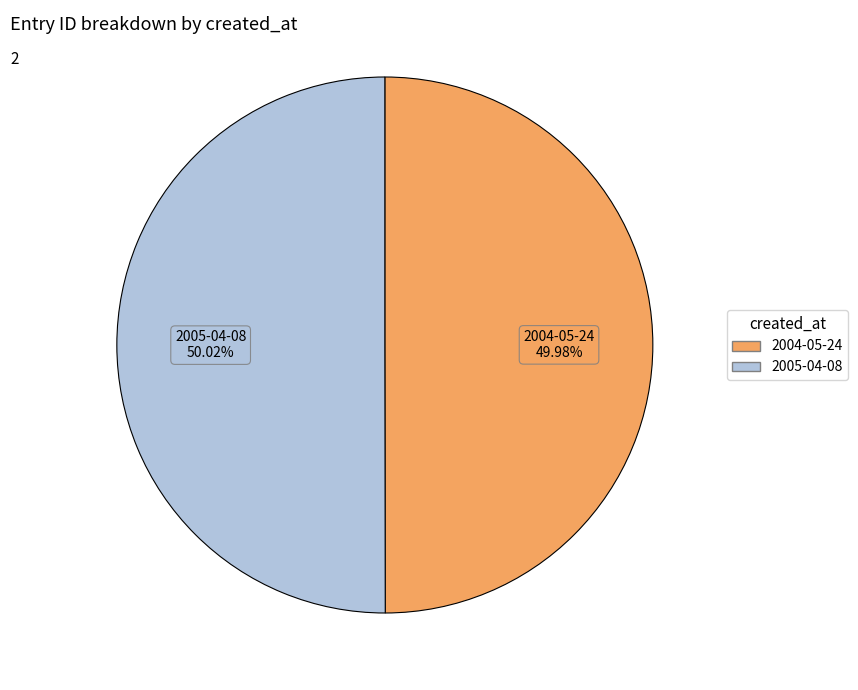

True or false: 2005-04-08 accounts for 37% of the total.

False